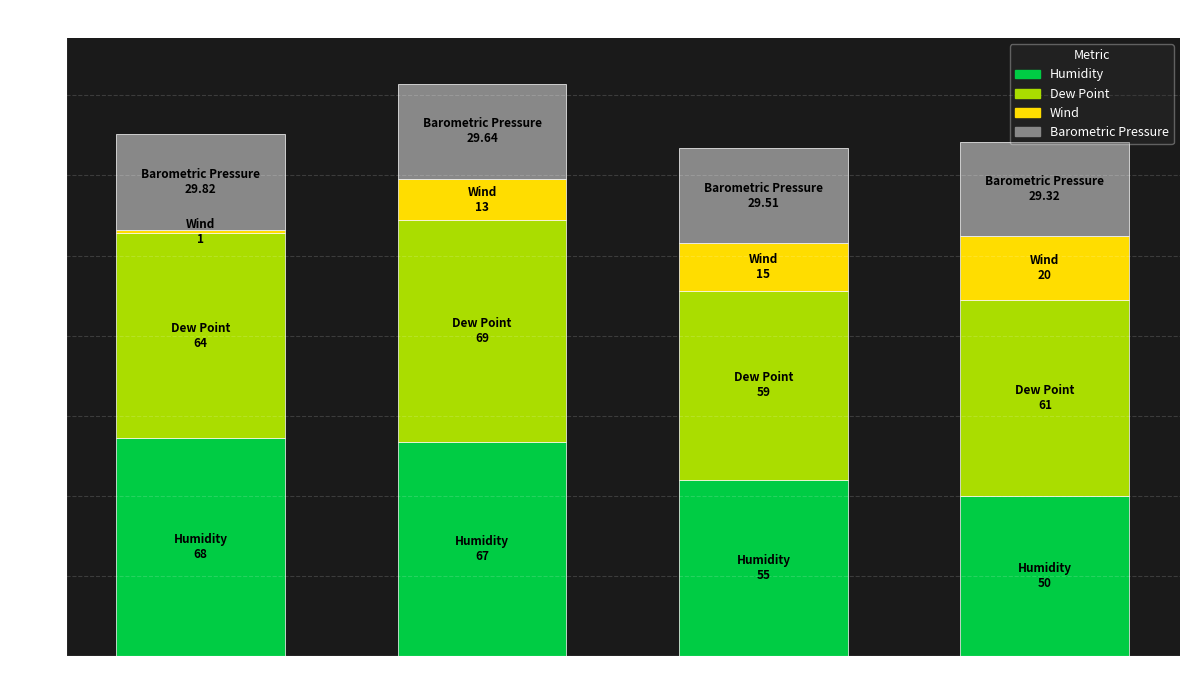

What is the total value across all series at 2019-09-30?

178.6